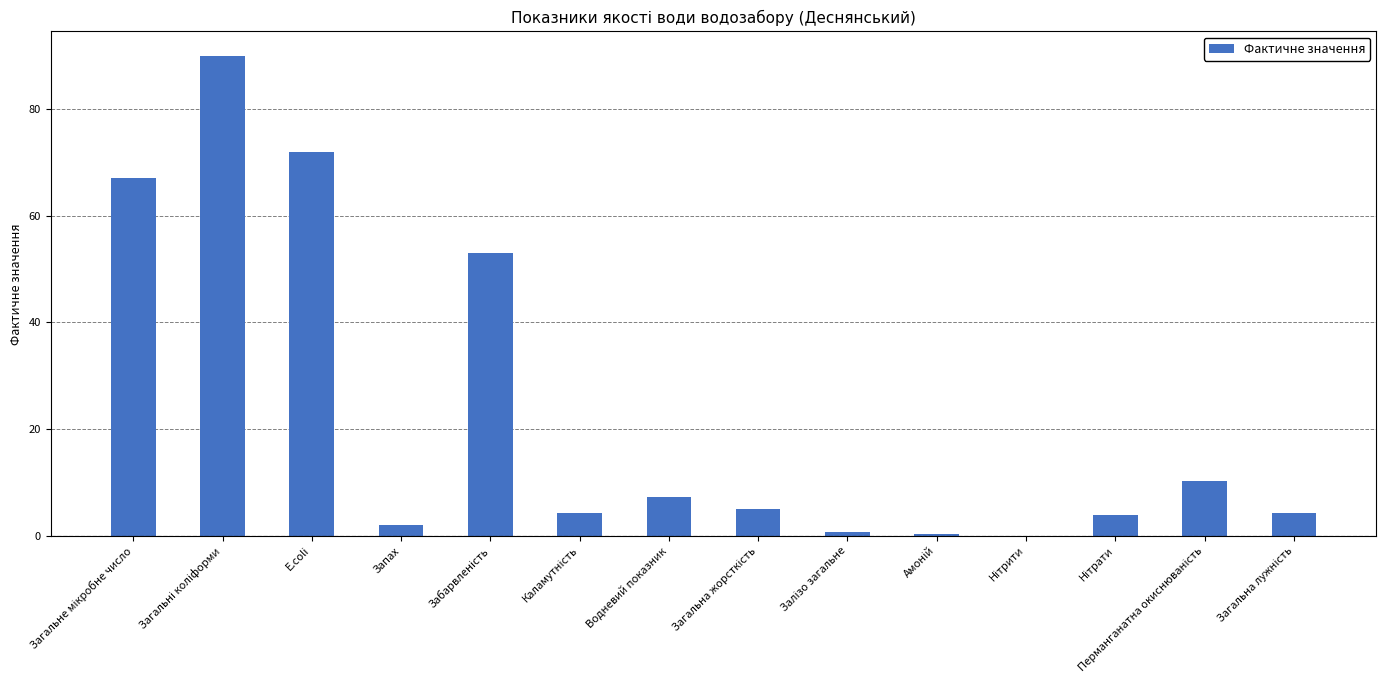

What is the average value?

22.9